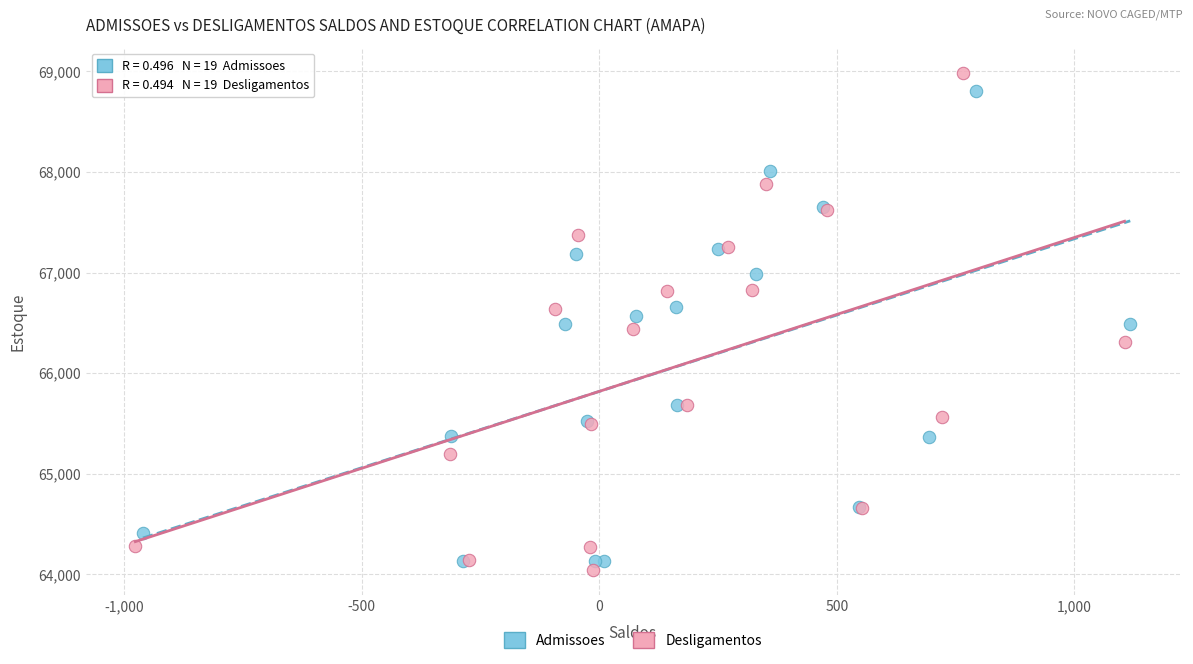

Which series contains the lowest Y value?

Desligamentos